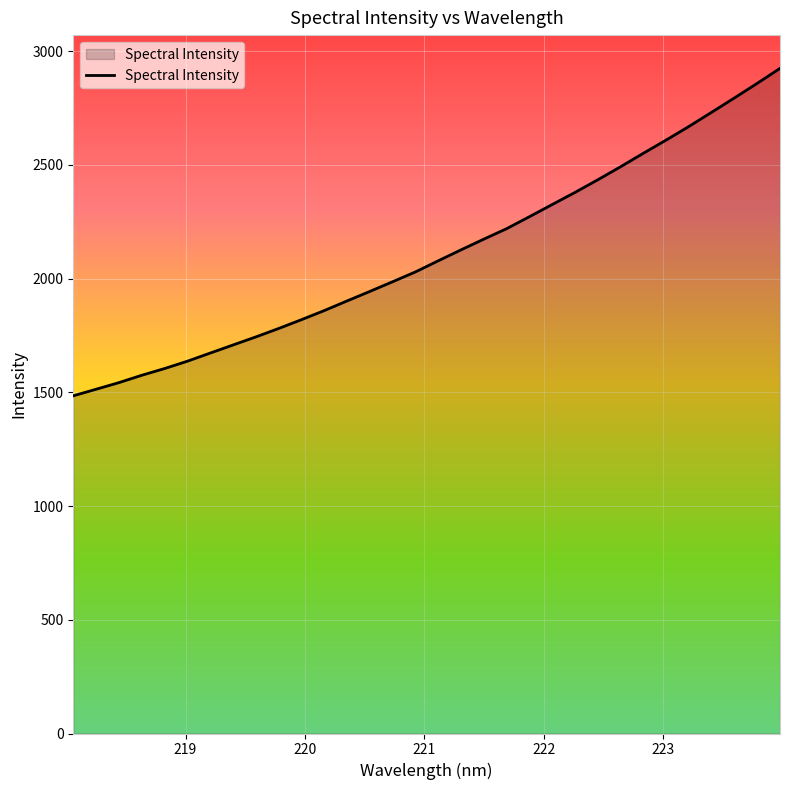

What is the smallest value displayed?

1484.9